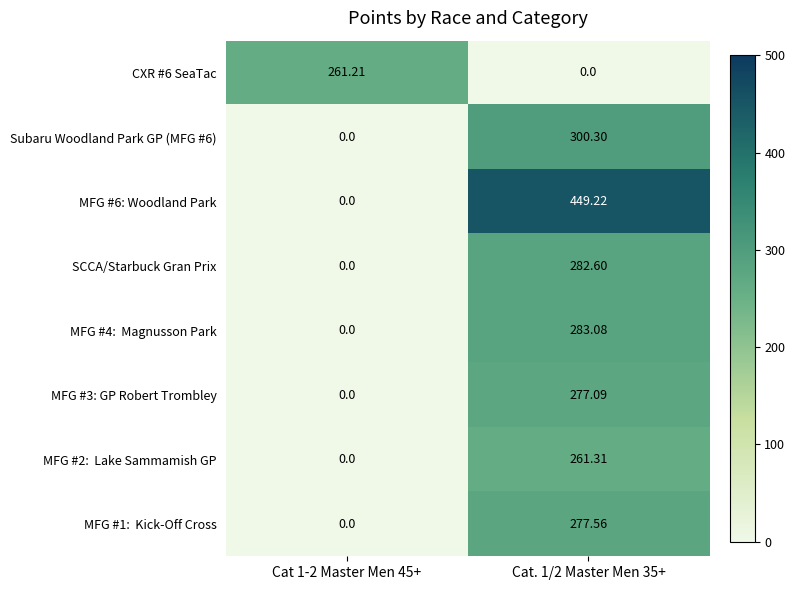

How many series are shown in this chart?

8